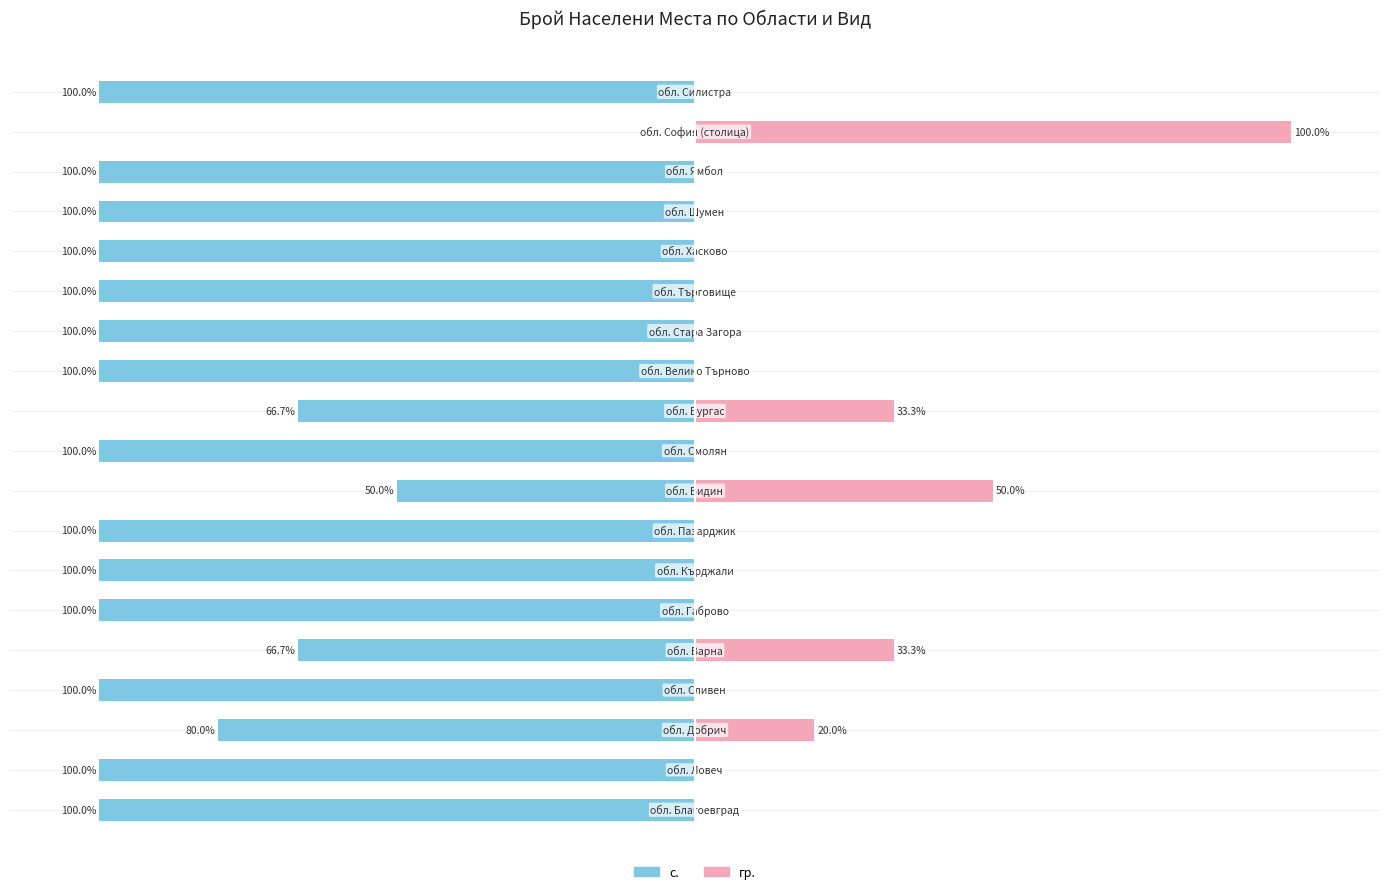

What is the spread (max minus min) of values at 14?

100.0